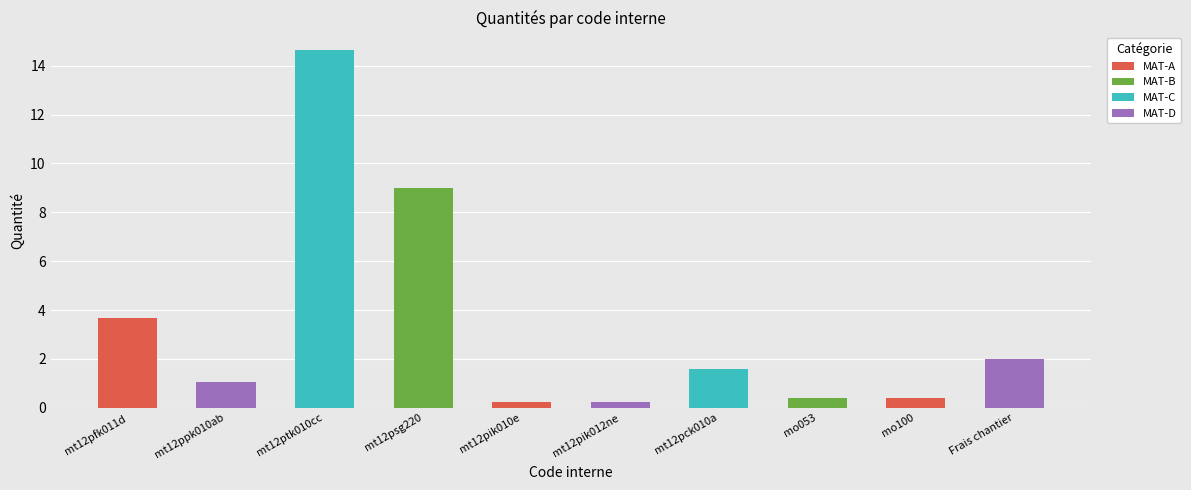

Does the chart contain any negative values?

No